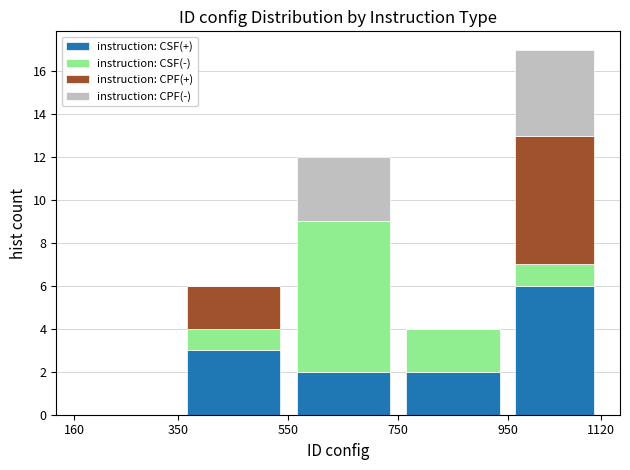

Reading left to right, list every stacked bar in this chart as the range it spans on the x-axis followed by its total height. The values are not printed on the chart, so give them approximately, as read against the axis.

160 to 350: 0
350 to 550: 6
550 to 750: 12
750 to 950: 4
950 to 1120: 17